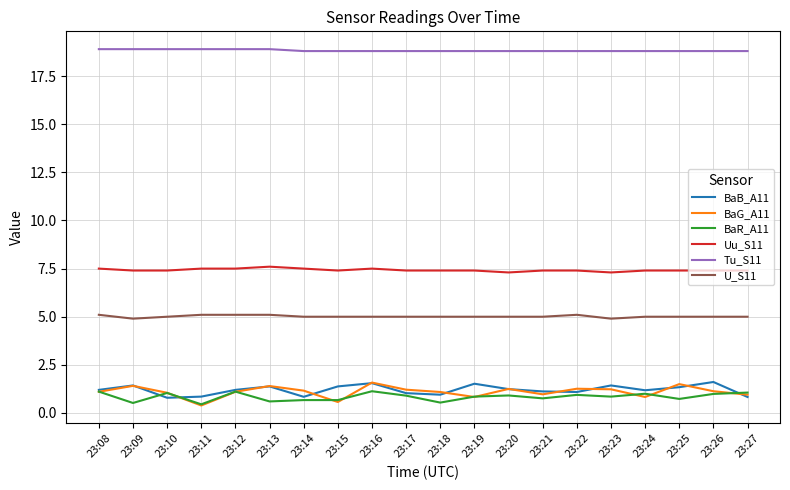

What is the difference between the highest and lowest values at 23:15?

18.2